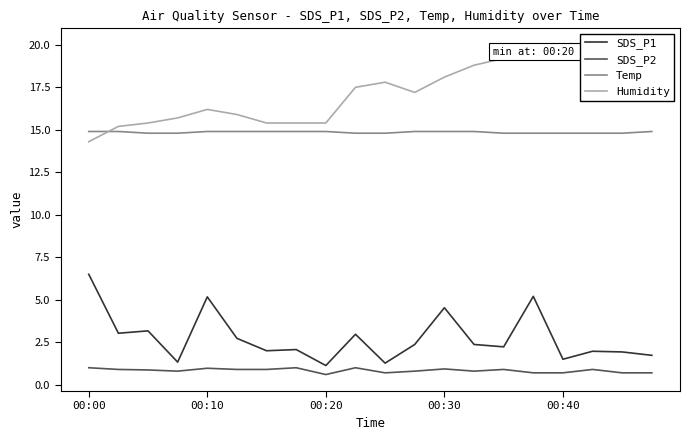

The SDS_P1 series shows 5.2 at 00:10. True or false?

True